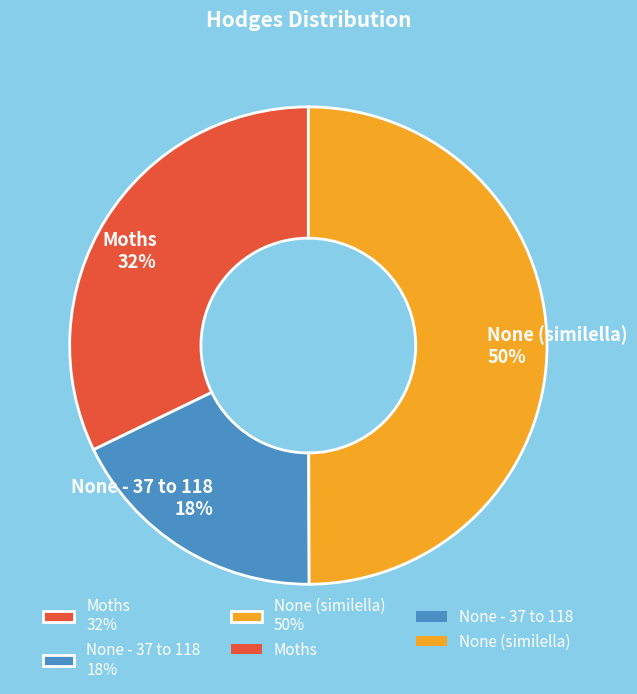

To the nearest percent, what portion does None (similella) represent?

50%